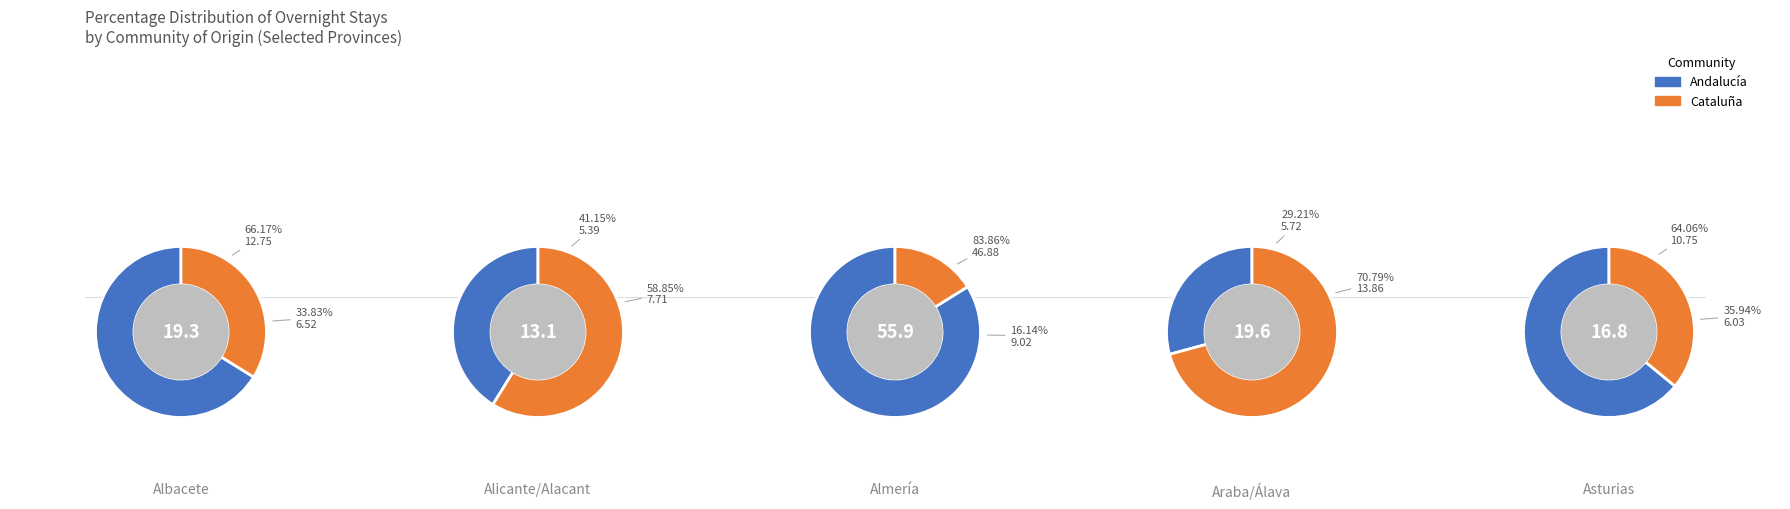

Is it true that TOTAL is 17% of the pie?

False